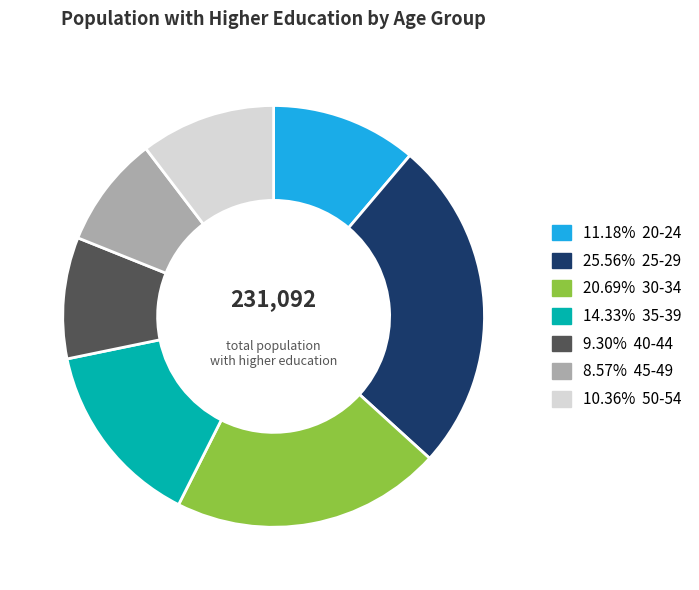

Approximately how many times larger is the value at 8.57% 45-49 compared to 20.69% 30-34?

0.4